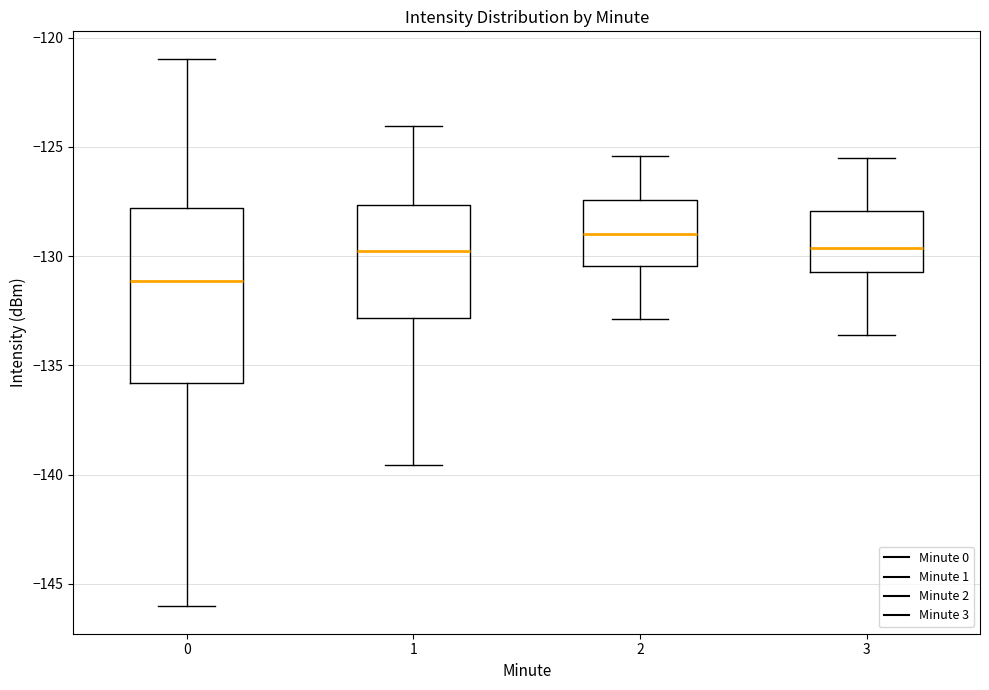

Which box has the lowest median line?

0